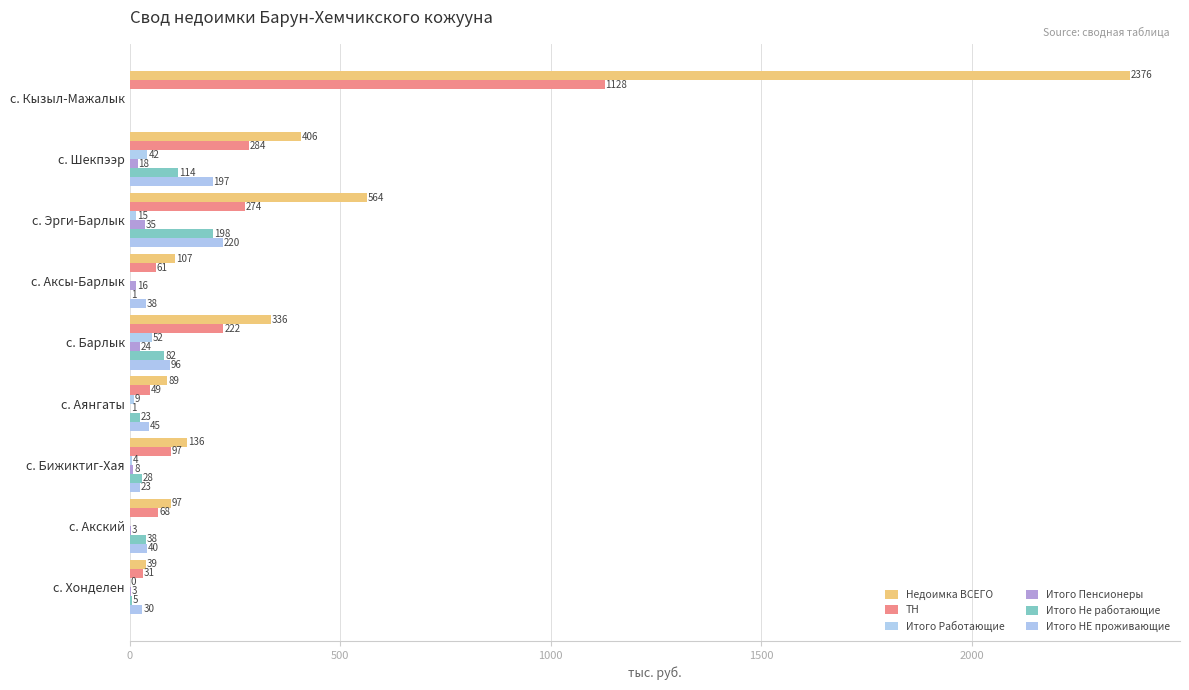

What is the value of the Итого Не работающие bar at the 7th from the left?

28.0